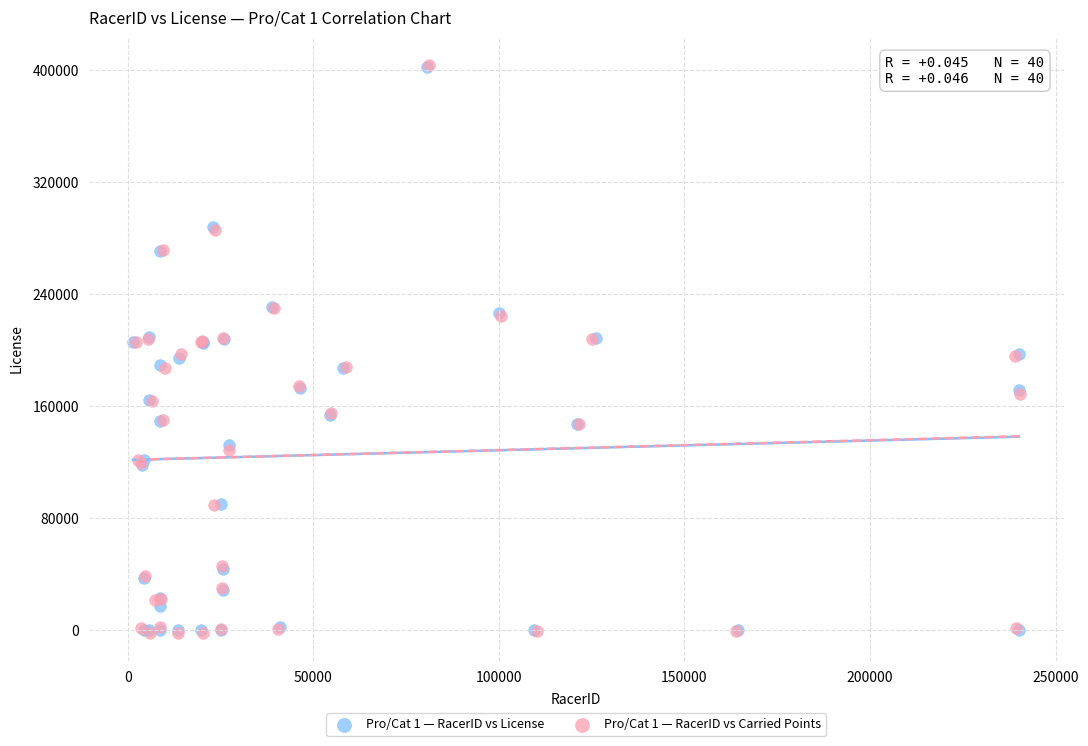

Which series has the largest Y range (max minus min)?

Pro/Cat 1 — RacerID vs Carried Points